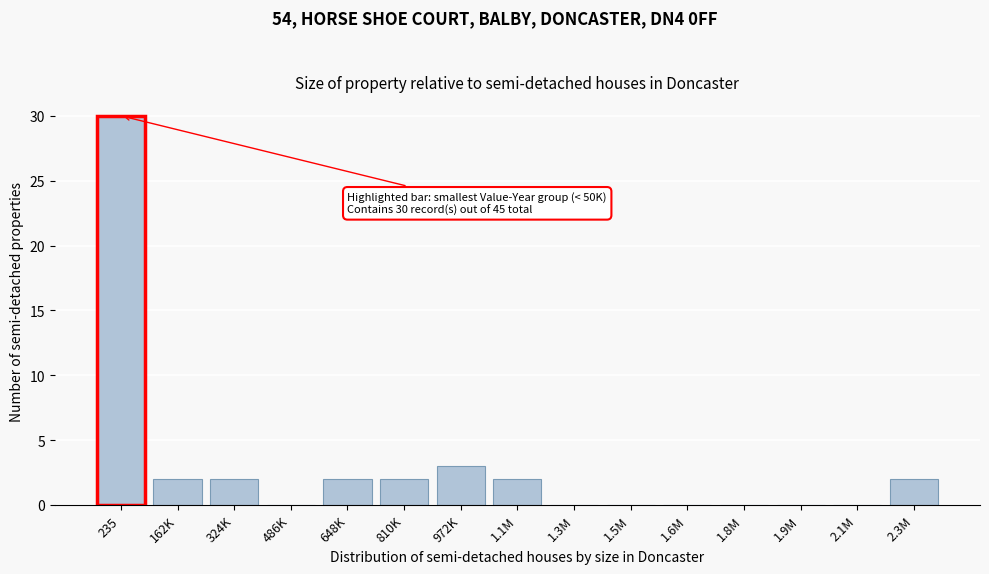

Reading left to right, list all the values displayed in this chart.

235=30	162K=2	324K=2	486K=0	648K=2	810K=2	972K=3	1.1M=2	1.3M=0	1.5M=0	1.6M=0	1.8M=0	1.9M=0	2.1M=0	2.3M=2